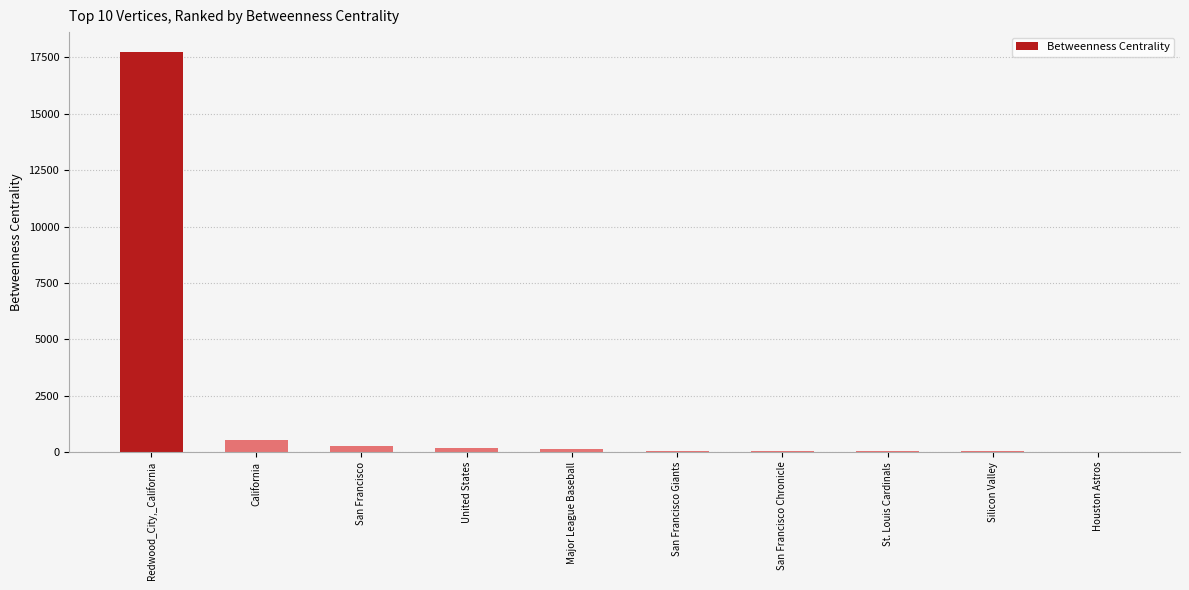

Read the value at San Francisco.

253.9